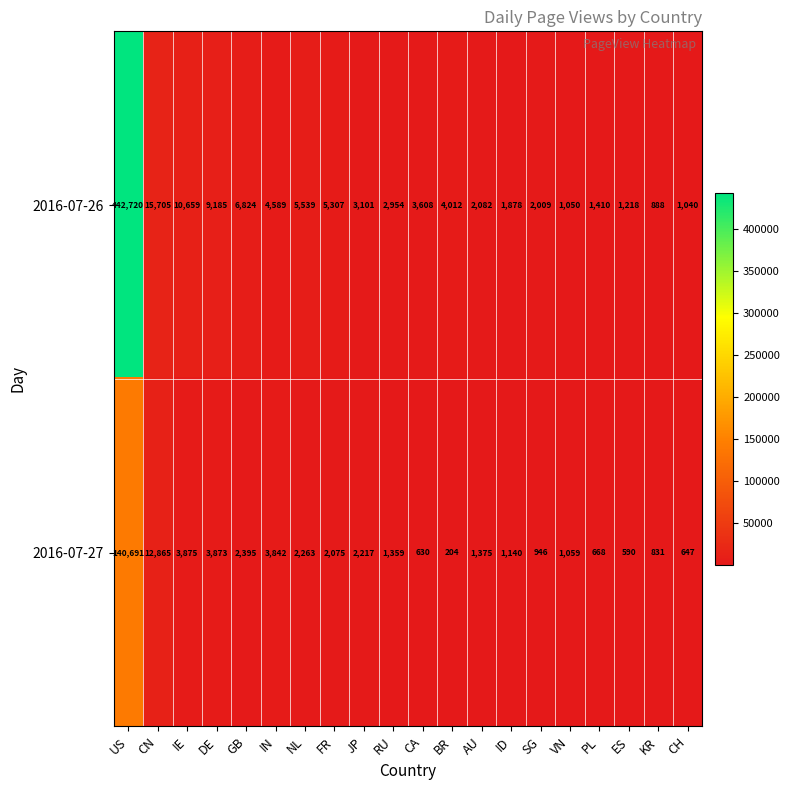

What is the difference between the highest and lowest values at BR?

3808